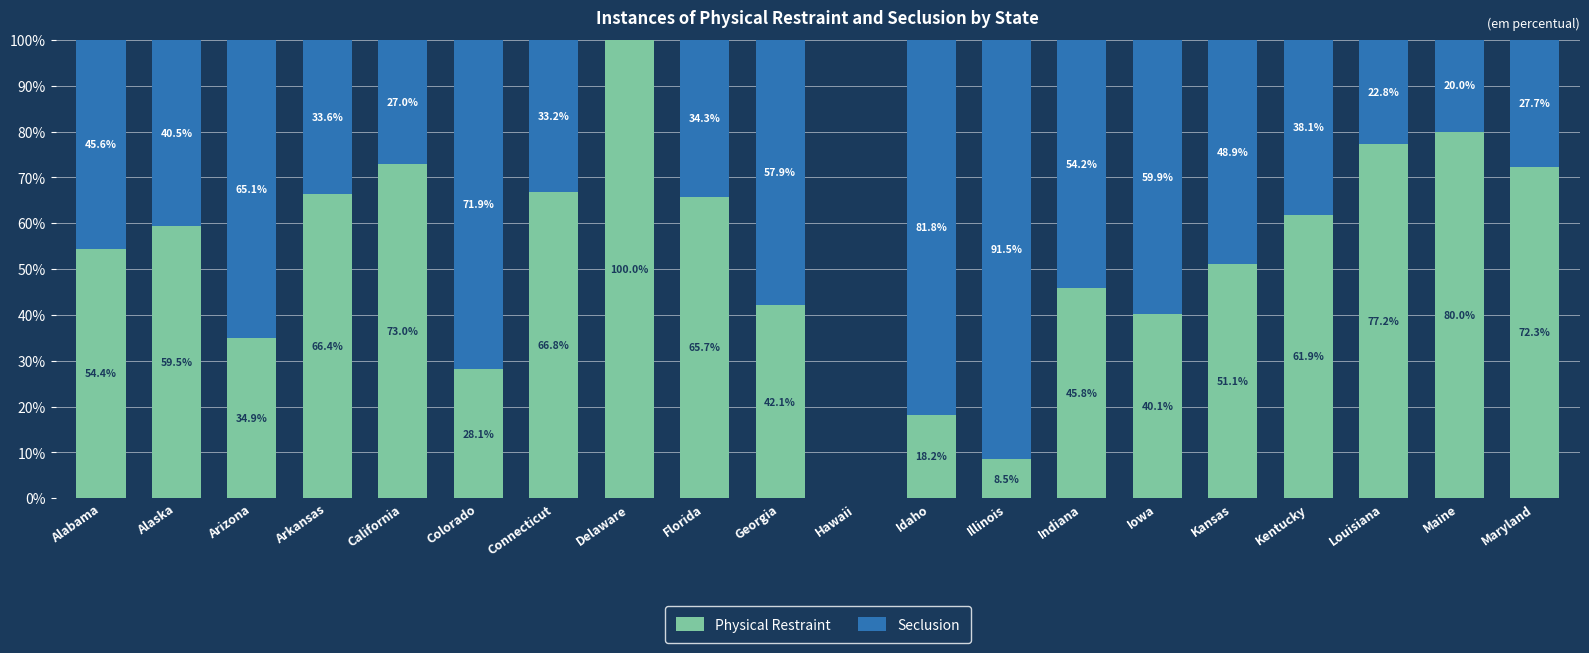

Reading left to right, what are the values for Physical Restraint?

Alabama=54.4	Alaska=59.5	Arizona=34.9	Arkansas=66.4	California=73.0	Colorado=28.1	Connecticut=66.8	Delaware=100.0	Florida=65.7	Georgia=42.1	Hawaii=0.0	Idaho=18.2	Illinois=8.5	Indiana=45.8	Iowa=40.1	Kansas=51.1	Kentucky=61.9	Louisiana=77.2	Maine=80.0	Maryland=72.3